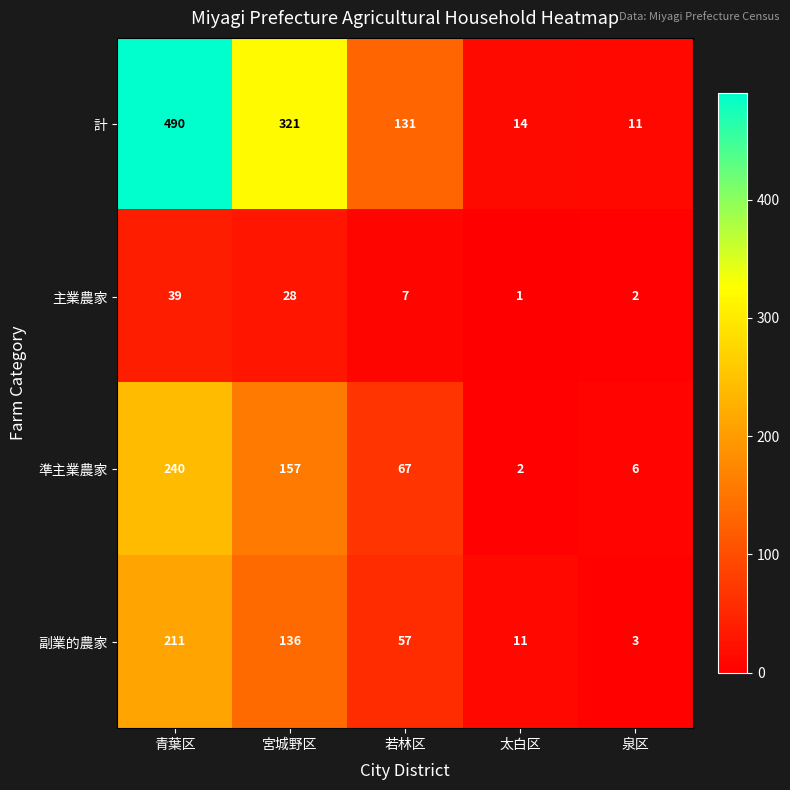

Reading left to right, transcribe all the data shown in this chart.

計: 490	321	131	14	11
主業農家: 39	28	7	1	2
準主業農家: 240	157	67	2	6
副業的農家: 211	136	57	11	3